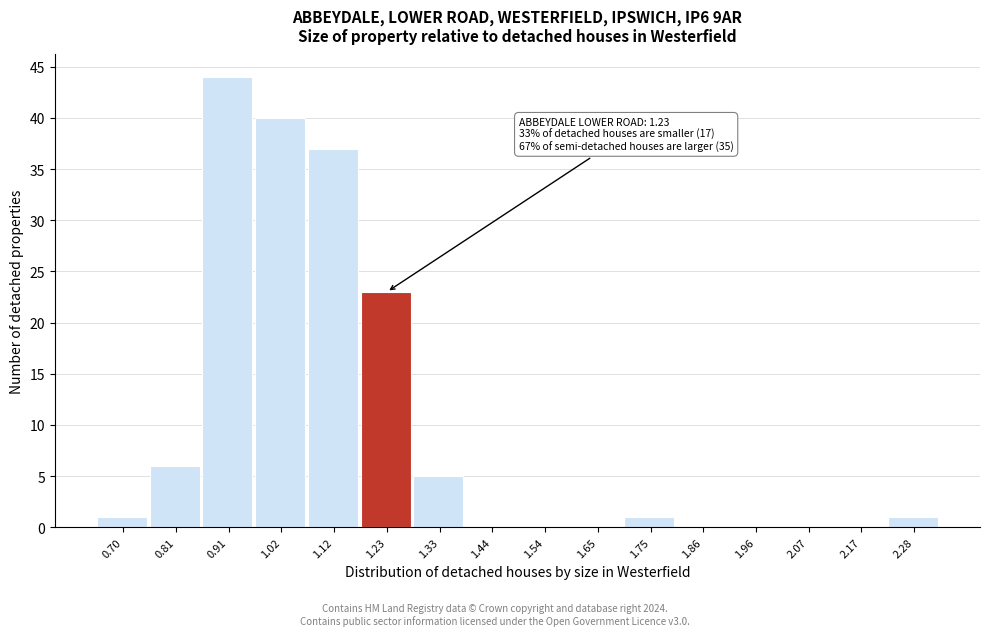

Over which range of the x-axis is the bar tallest?

0.860 to 0.965